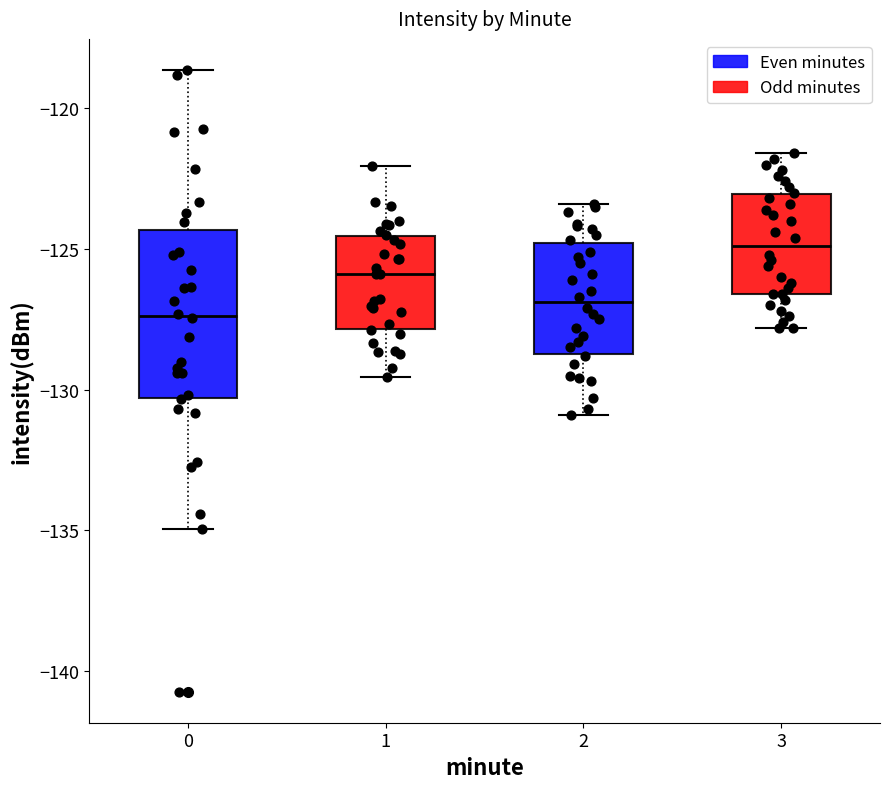

Reading left to right, transcribe this box plot: for each box, give where its median line is, the range the box spans, and where its two whiskers end, as read against the y-axis. The values are not printed on the chart, so give them approximately, as read against the axis.

0: median -127.5, box -130.5 to -124.5, whiskers -135.0 to -118.5
1: median -126.0, box -128.0 to -124.5, whiskers -129.5 to -122.0
2: median -127.0, box -128.5 to -125.0, whiskers -131.0 to -123.5
3: median -125.0, box -126.5 to -123.0, whiskers -128.0 to -121.5